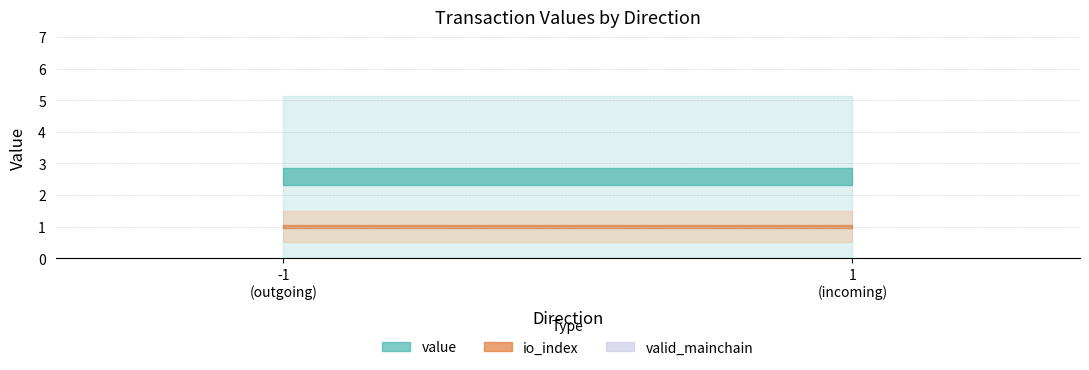

True or false: valid_mainchain and value intersect in this chart.

True